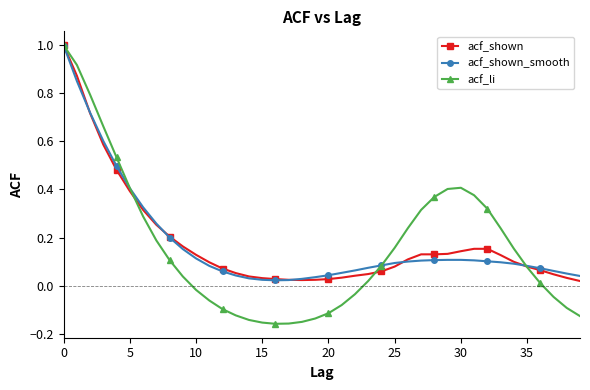

True or false: acf_li has more than 0 interior local peaks.

True